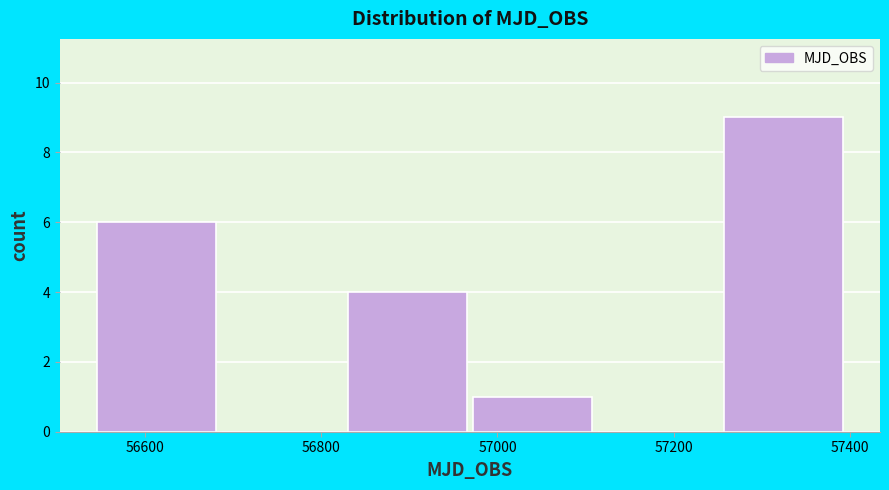

Reading left to right, transcribe this chart: for each bar, give the range it covers on the x-axis and its height. Neither the bar edges nor the heights are printed on the chart, so give them approximately, as read against the axes.

56540 to 56680: 6
56680 to 56820: 0
56820 to 56980: 4
56980 to 57120: 1
57120 to 57260: 0
57260 to 57400: 9